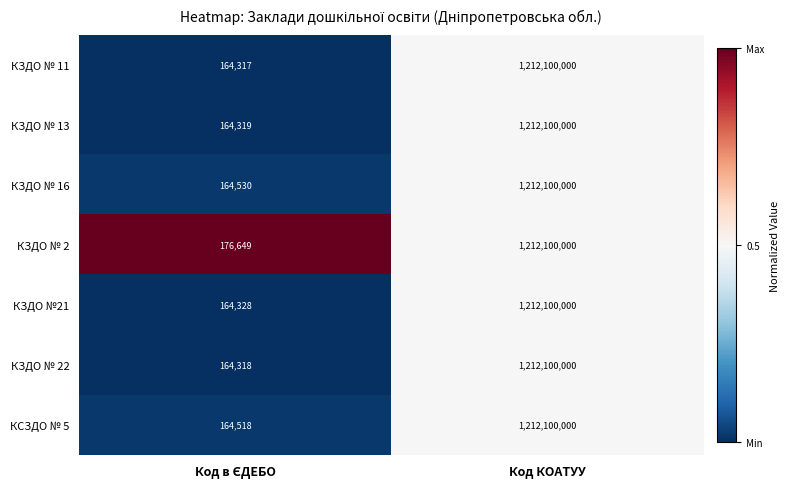

The value of КЗДО № 16 at Код КОАТУУ is 1212100000. True or false?

True